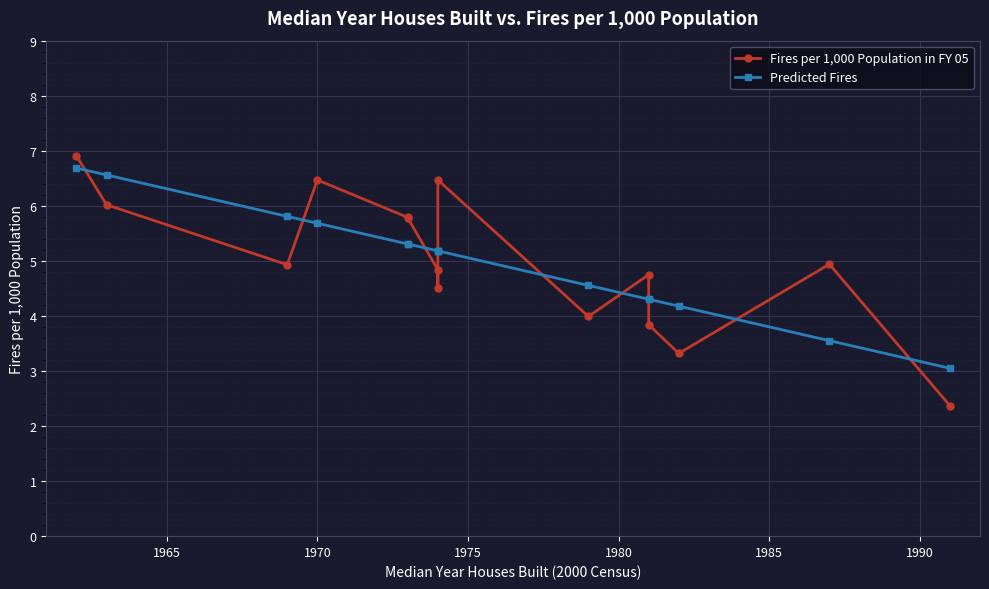

What is the average value of the Predicted Fires series?

5.0